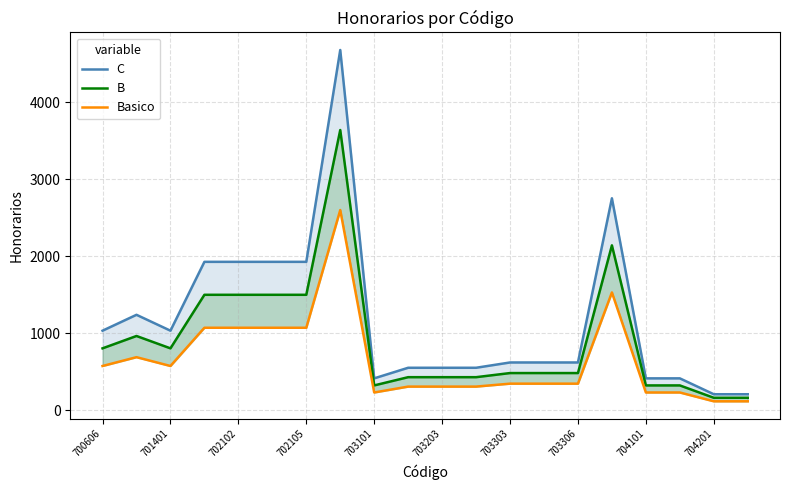

The value of C at 700606 is 1031.9. True or false?

True